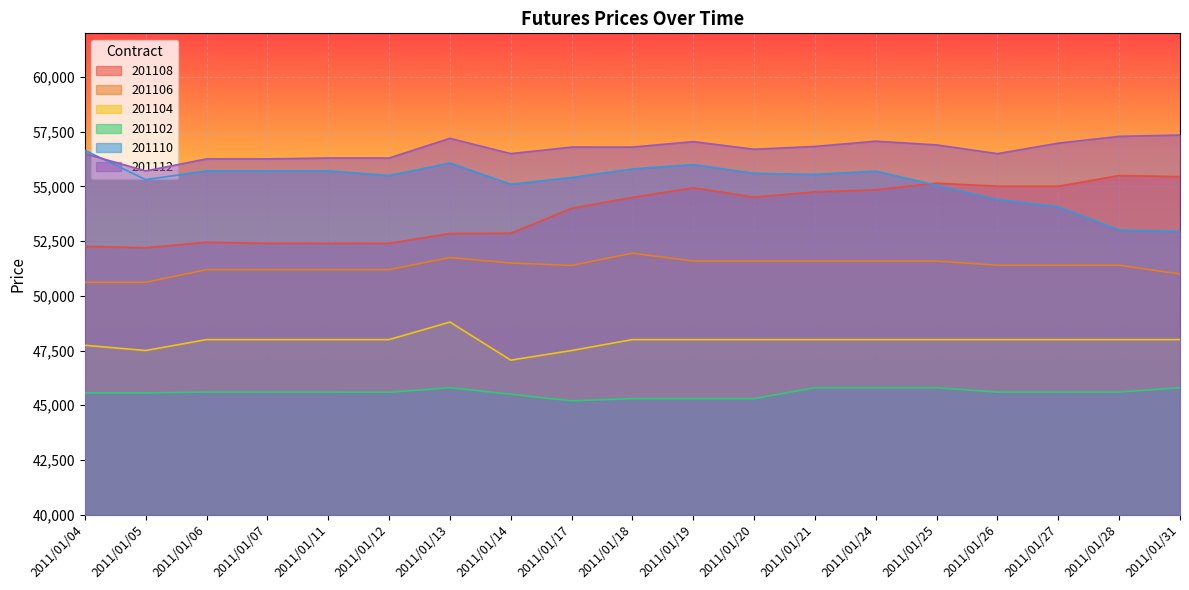

How many series are shown in this chart?

6